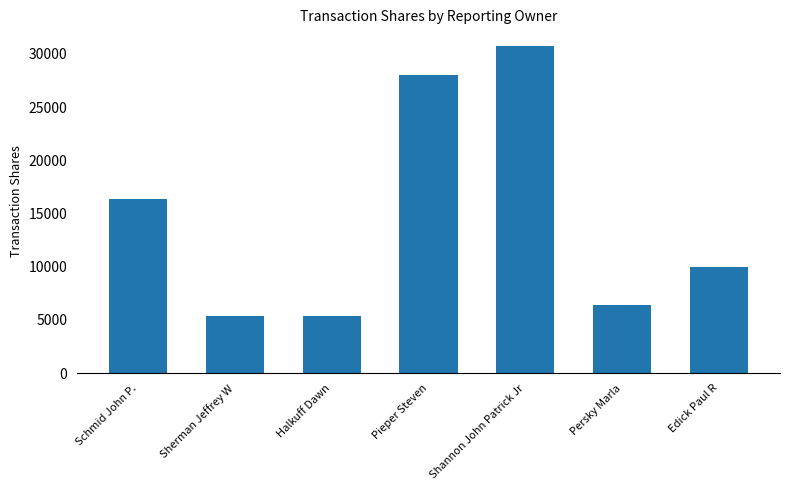

Does the chart contain any negative values?

No